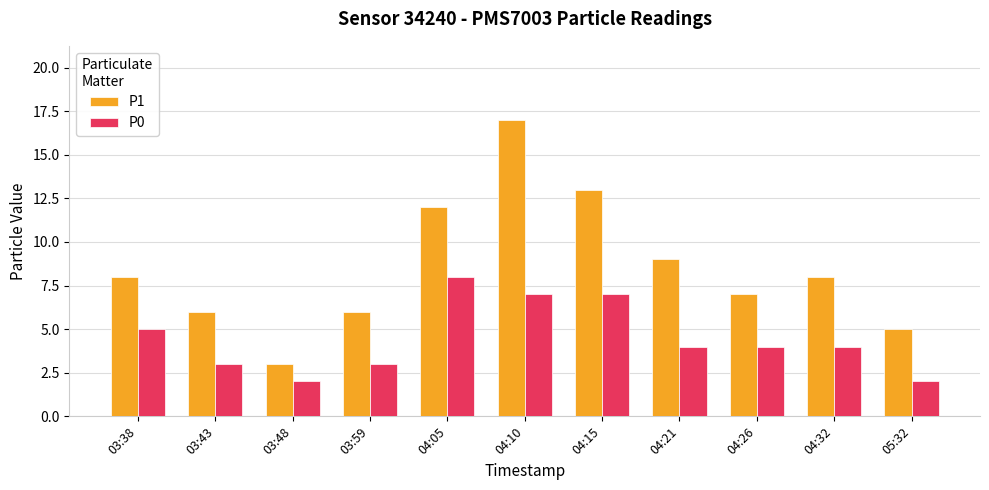

How many bars are there in each group?

2